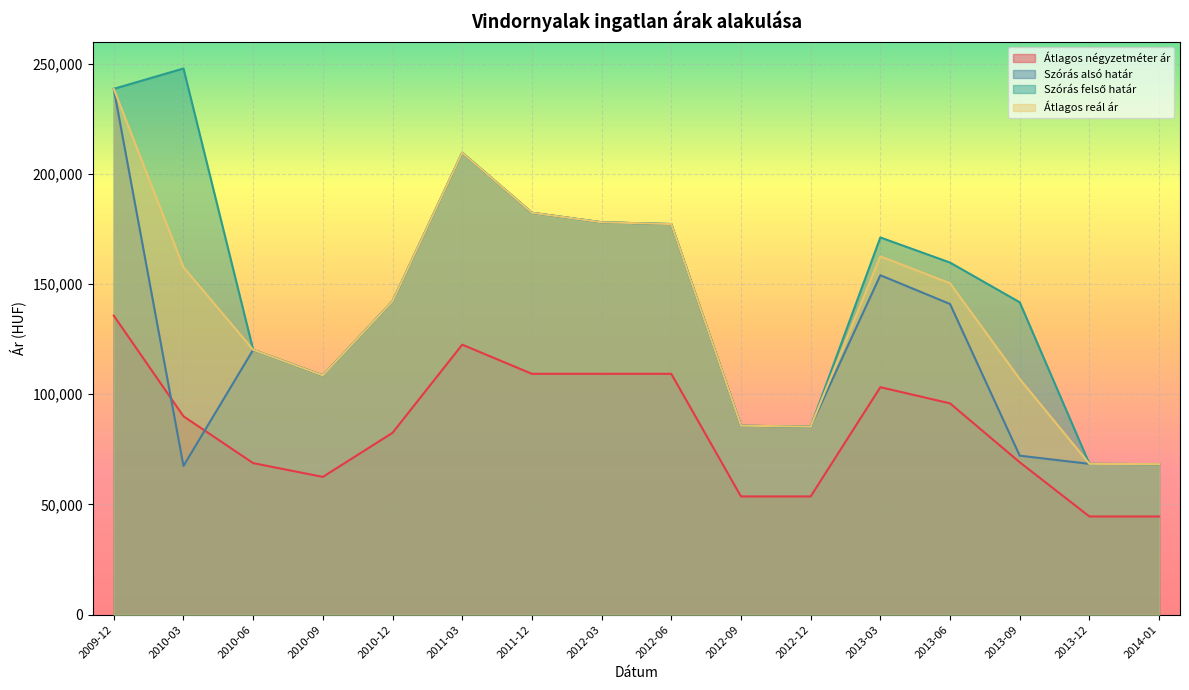

Is it true that Átlagos reál ár equals 85306 at 2012-12?

True